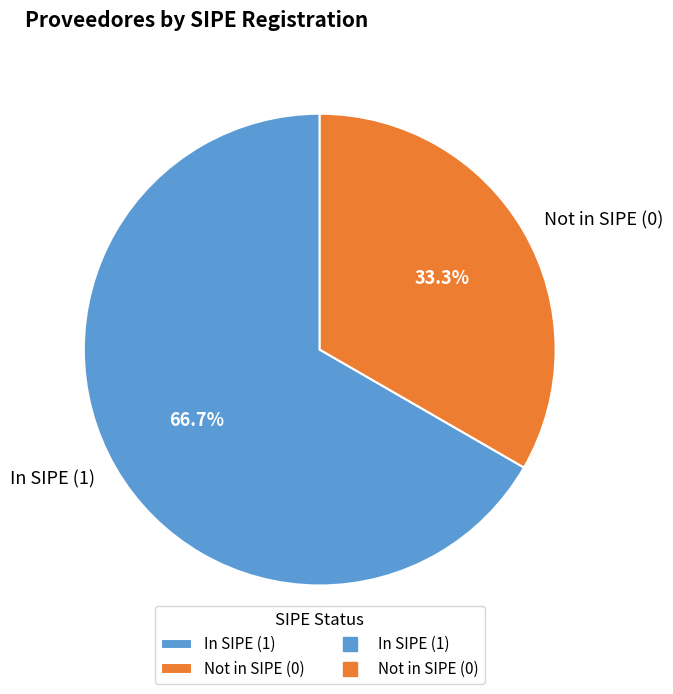

Rank the categories by value from highest to lowest.

In SIPE (1), Not in SIPE (0)